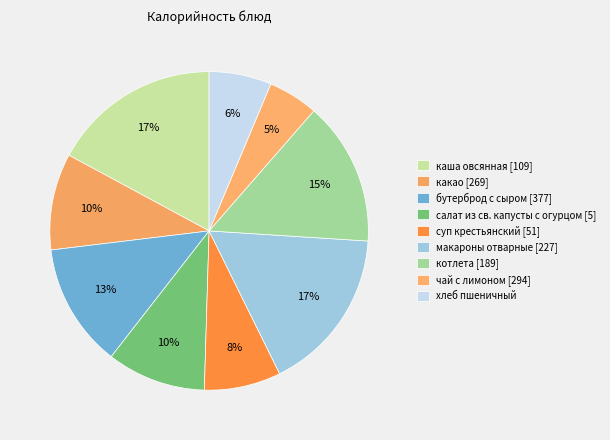

How many segments does this pie chart have?

9